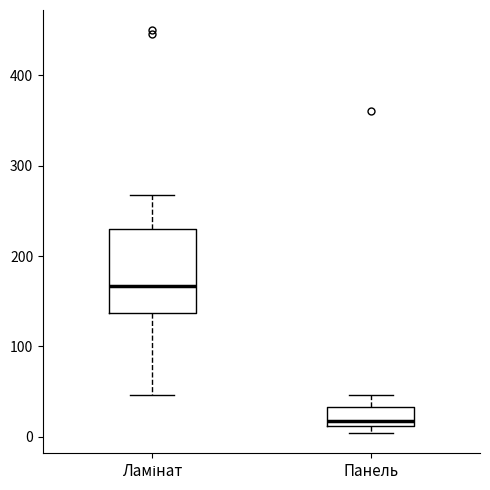

Where does the median line of the box for Ламінат sit on the y-axis? The values are not printed on the chart, so give them approximately, as read against the axis.

170